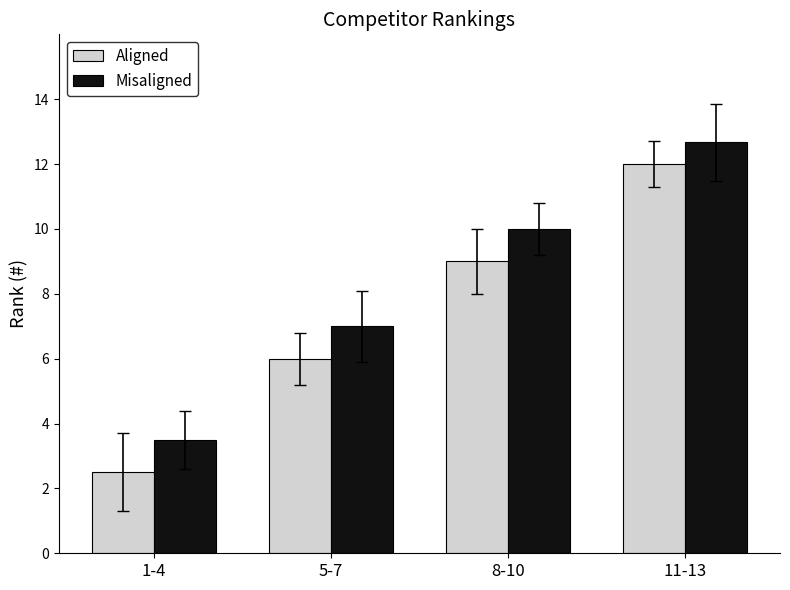

Which series has the largest range (max minus min)?

Aligned